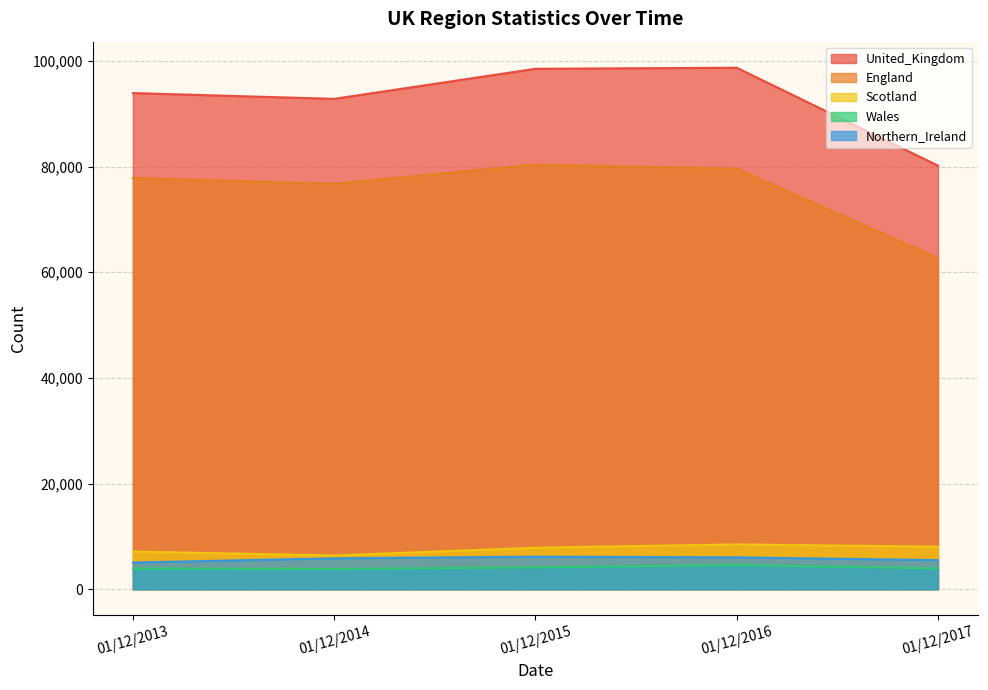

What is the maximum value shown in the chart?

98707